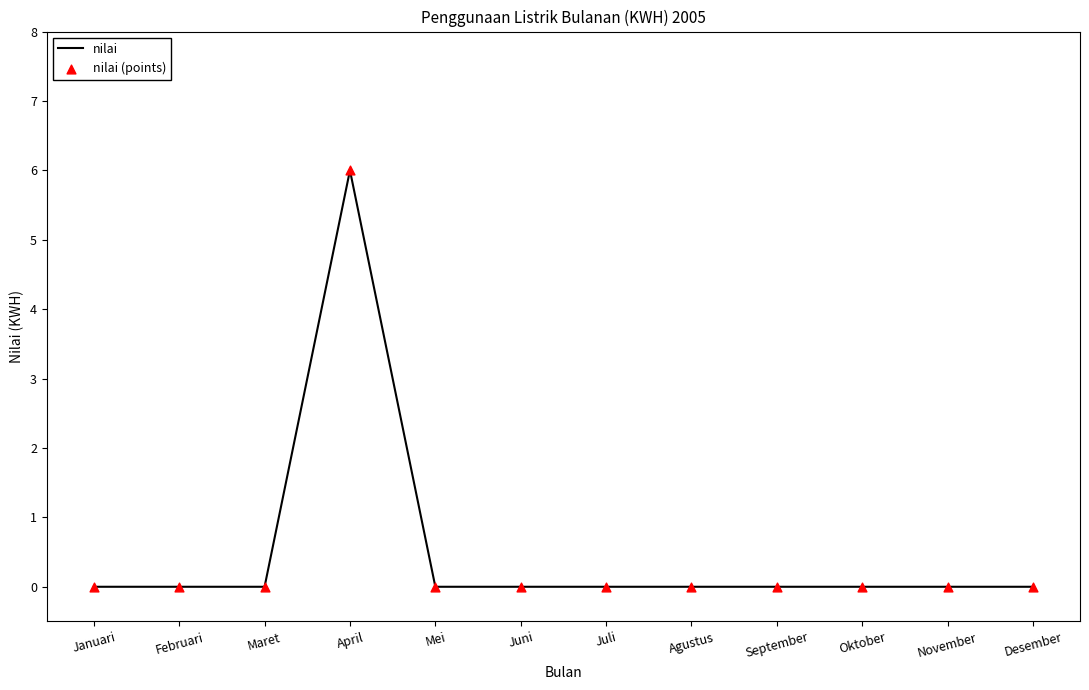

What value does the data have at April?

6